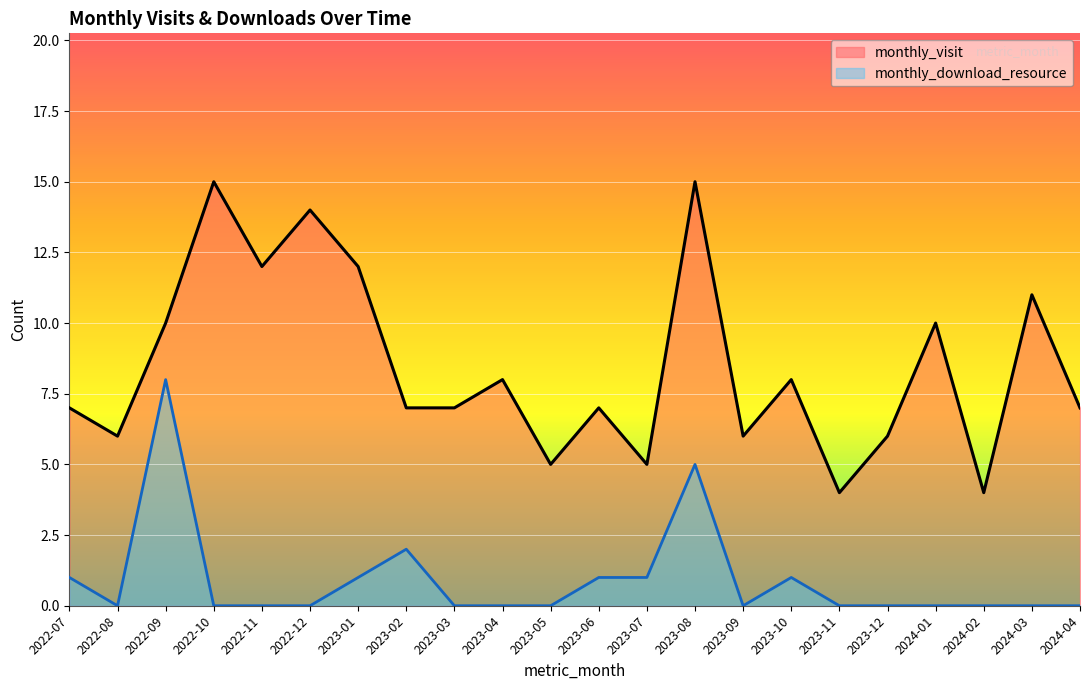

List the series in order of their peak value, lowest first.

monthly_download_resource, monthly_visit